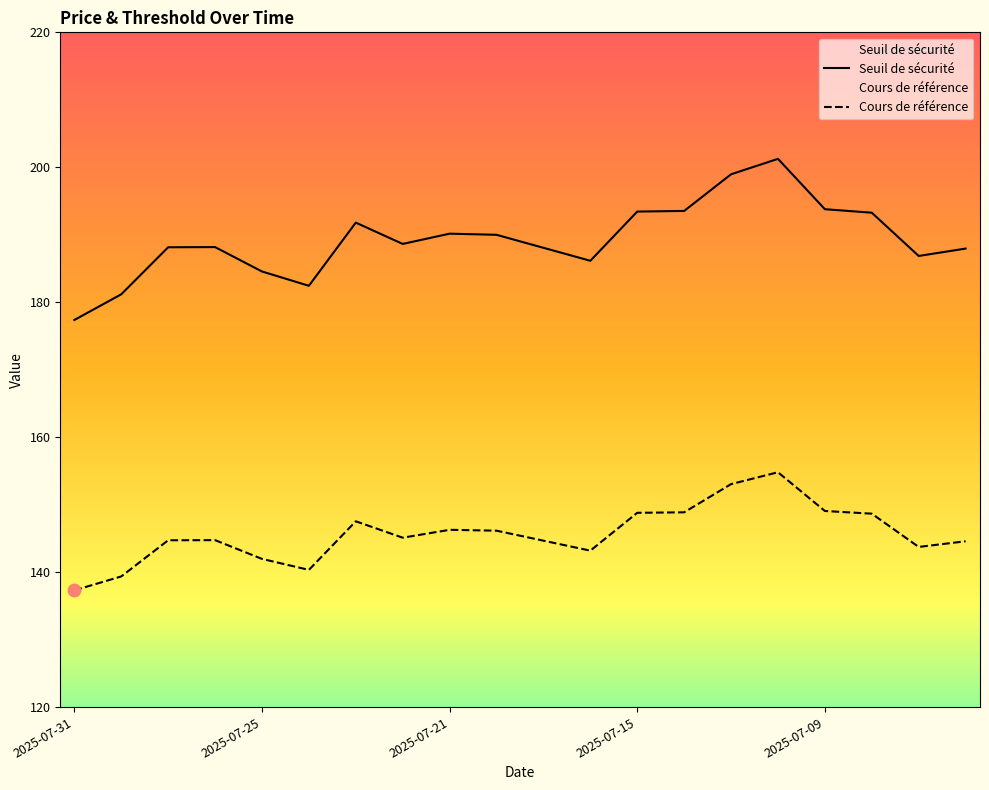

Which series reaches the minimum Y coordinate?

Cours de référence